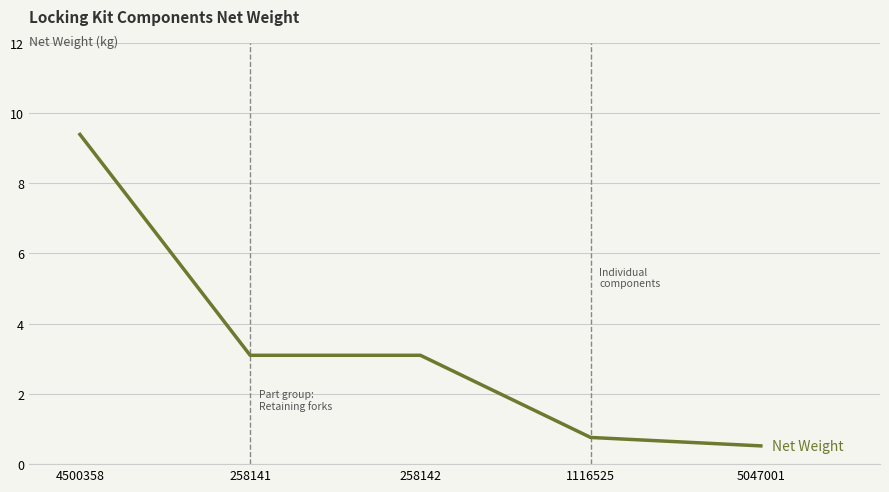

How many series are shown in this chart?

1